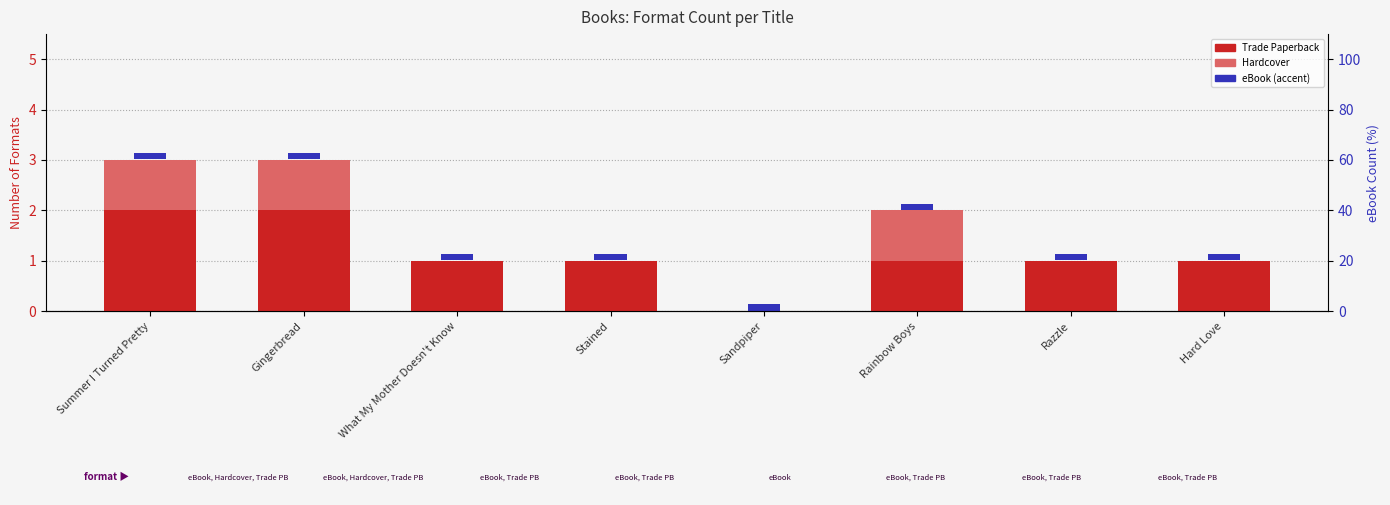

Which series has the largest total across all categories?

Trade Paperback